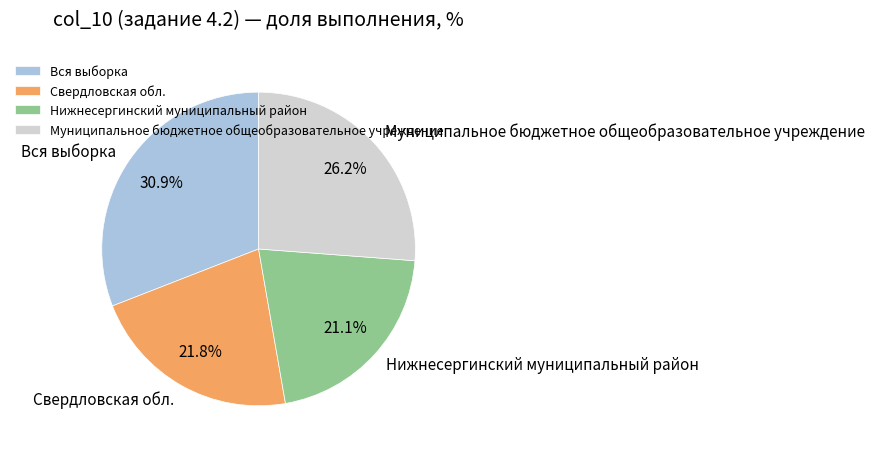

Combined, do Нижнесергинский муниципальный район and Муниципальное бюджетное общеобразовательное учреждение account for over 50%?

No